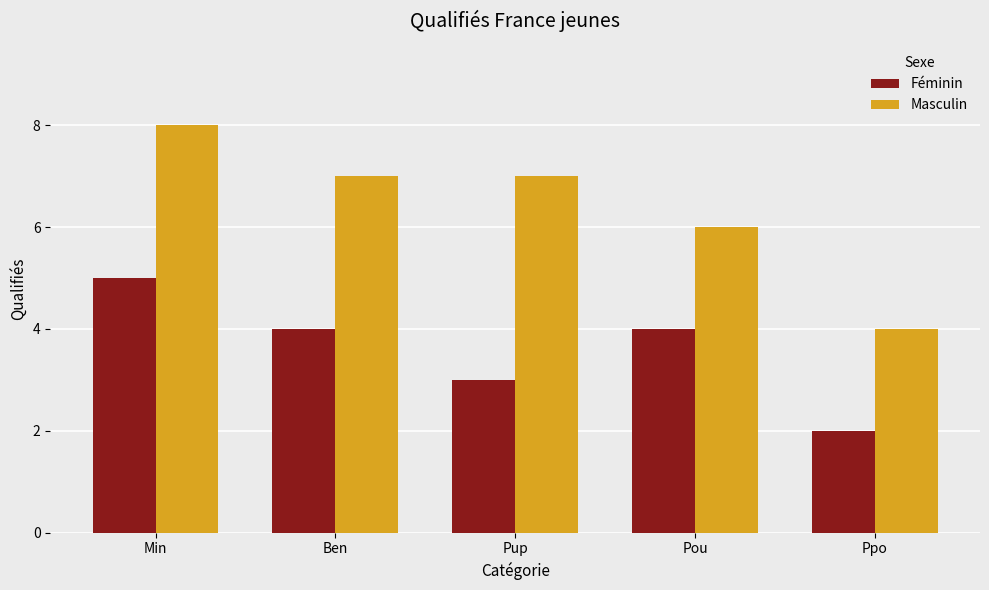

Rank the series at Pup from highest to lowest value.

Masculin, Féminin